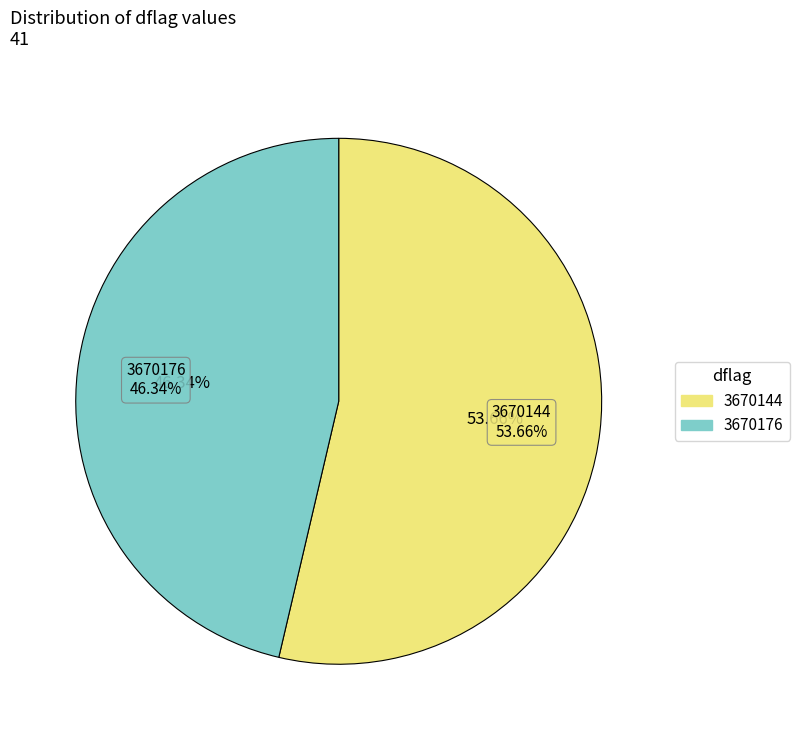

Which slice is the largest?

3670144